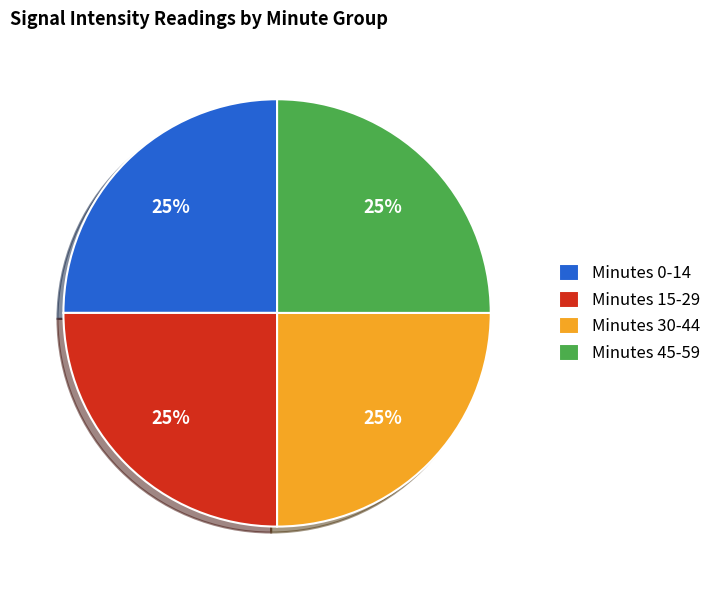

To the nearest percent, what percentage of the pie is Minutes 15-29?

25%